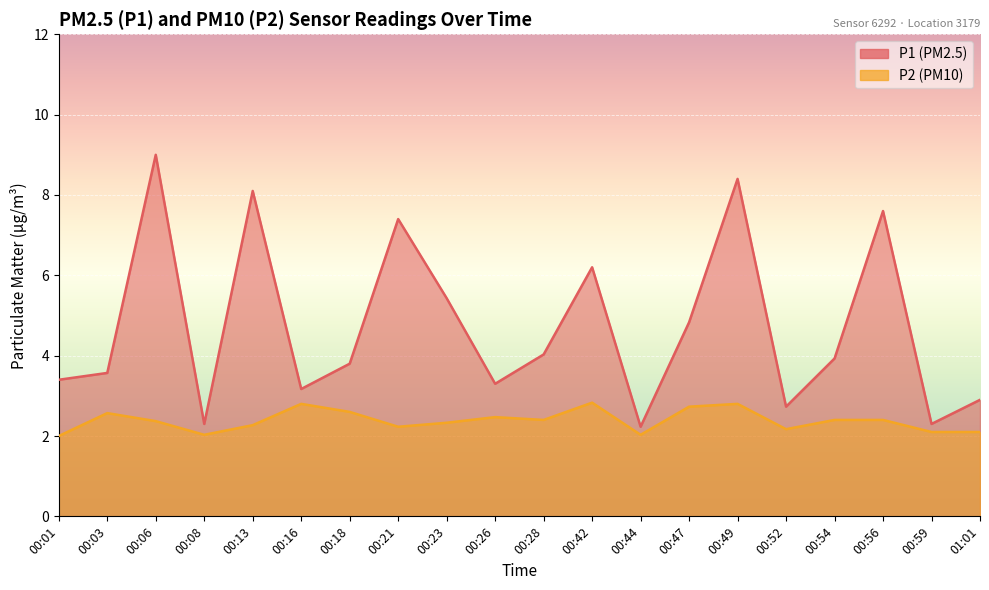

What is the value of the P1 point at the 1st from the left?

3.4